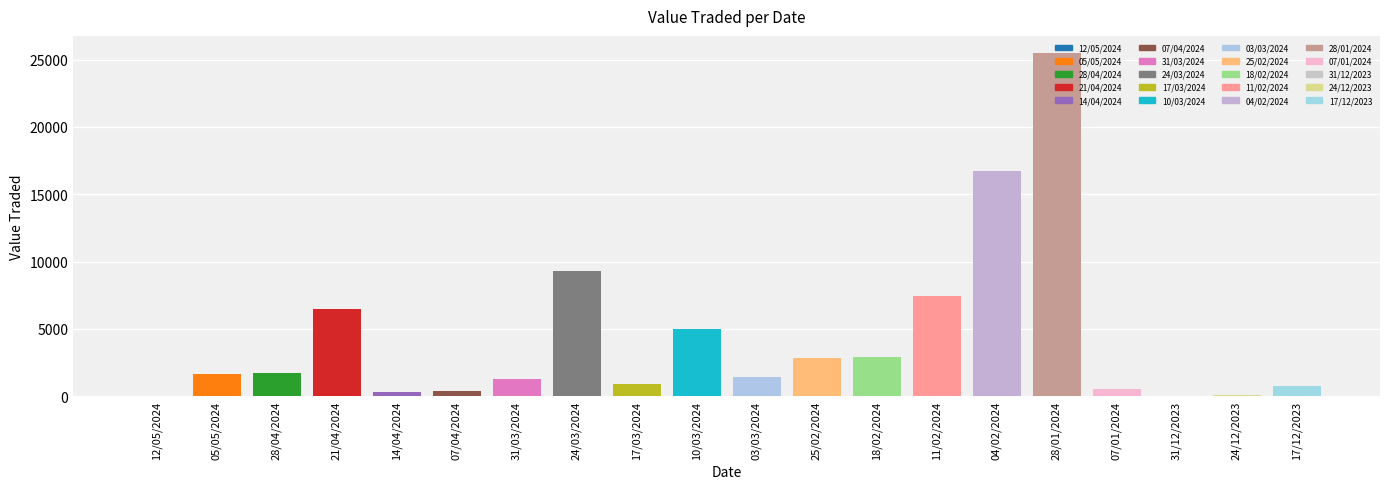

The value at 03/03/2024 is 1418. True or false?

True